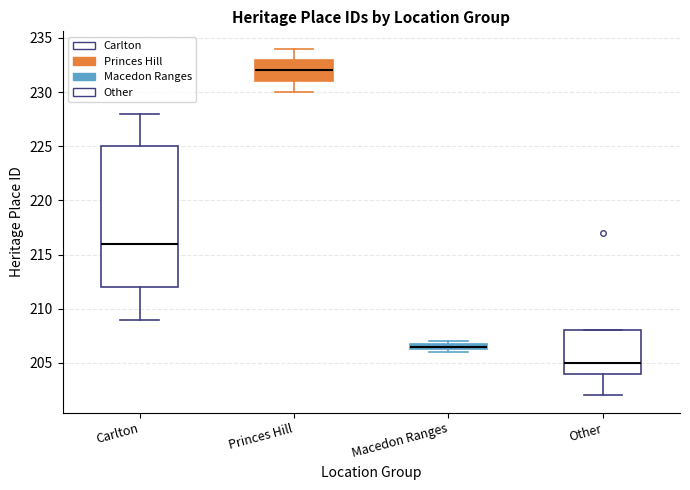

Comparing the boxes themselves (not the whiskers), which one is the tallest?

Carlton